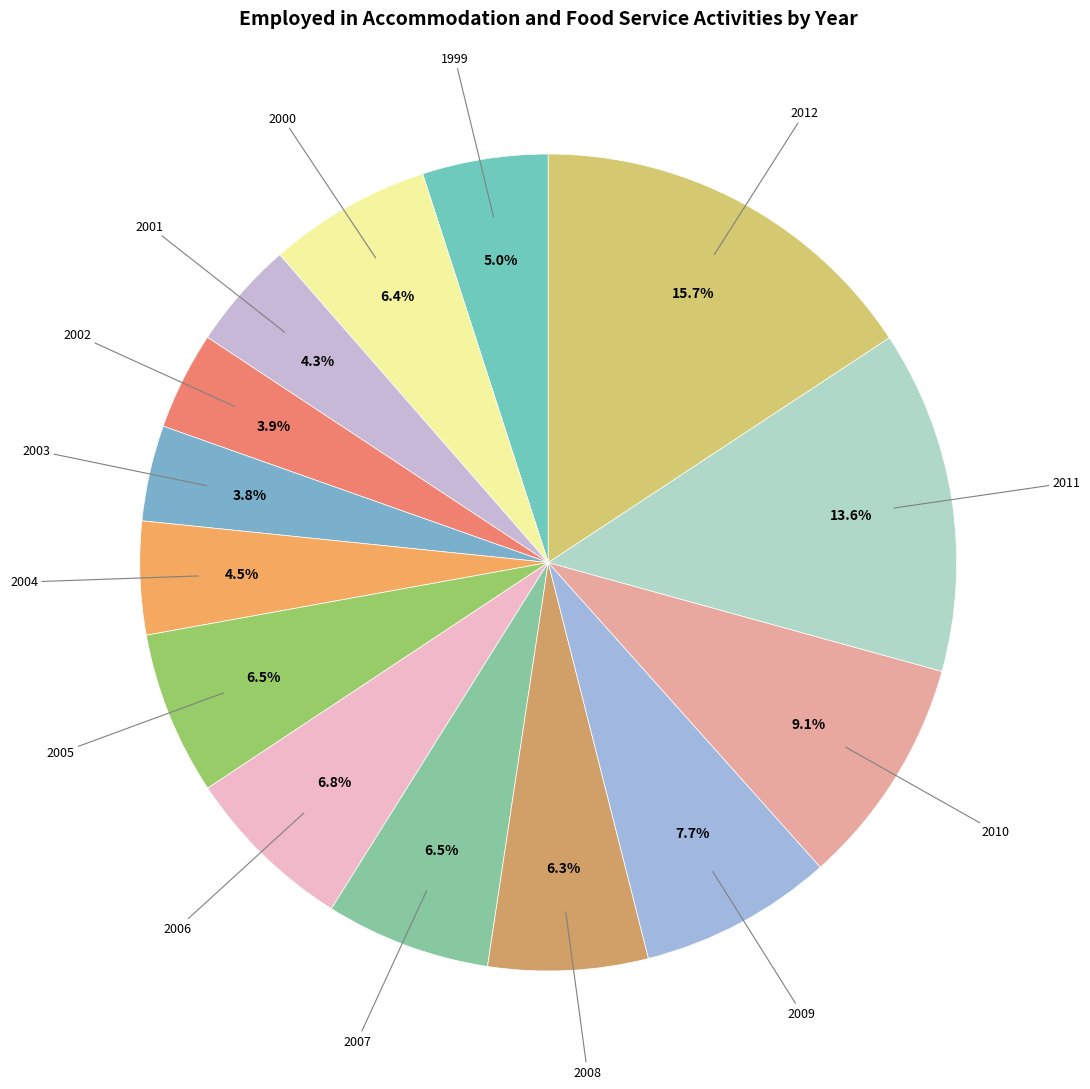

Count the number of slices in the pie.

14